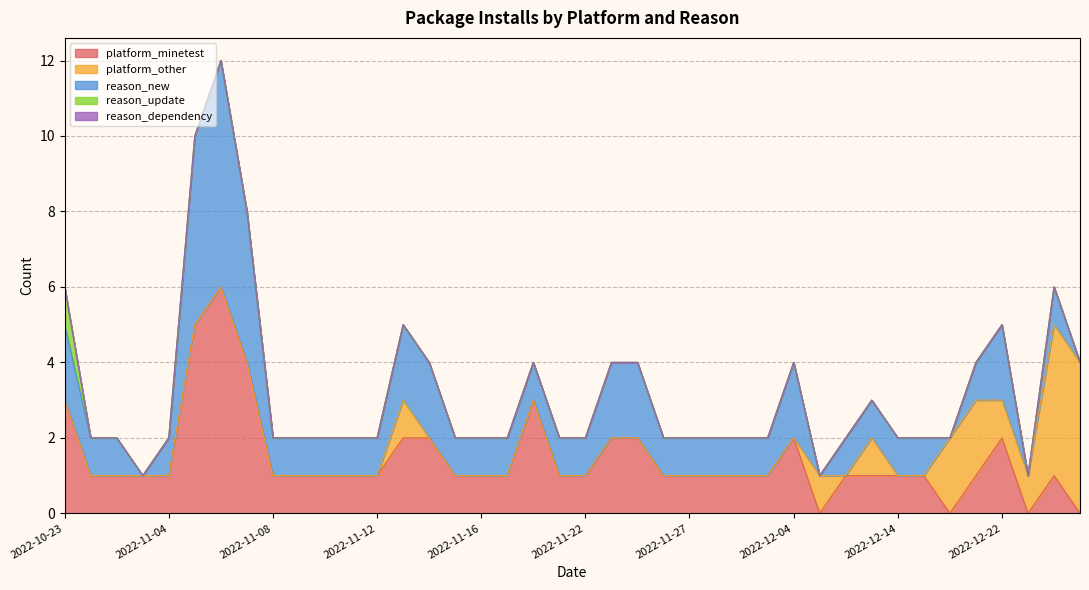

At how many categories does at least one series exceed 4?

2